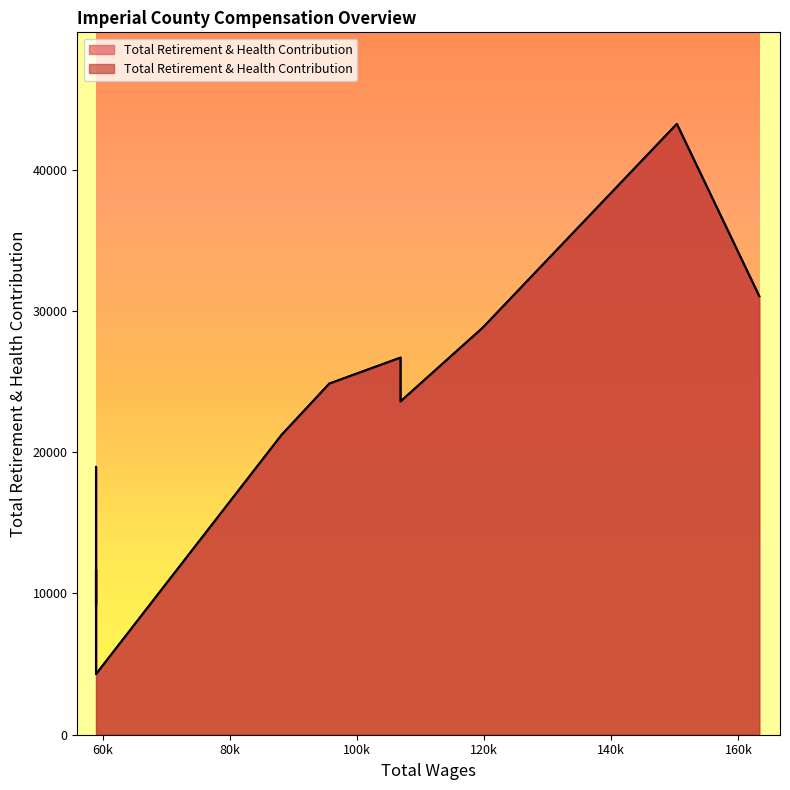

What is the ratio of the value at 150310.0 to the value at 163267.0?

1.4